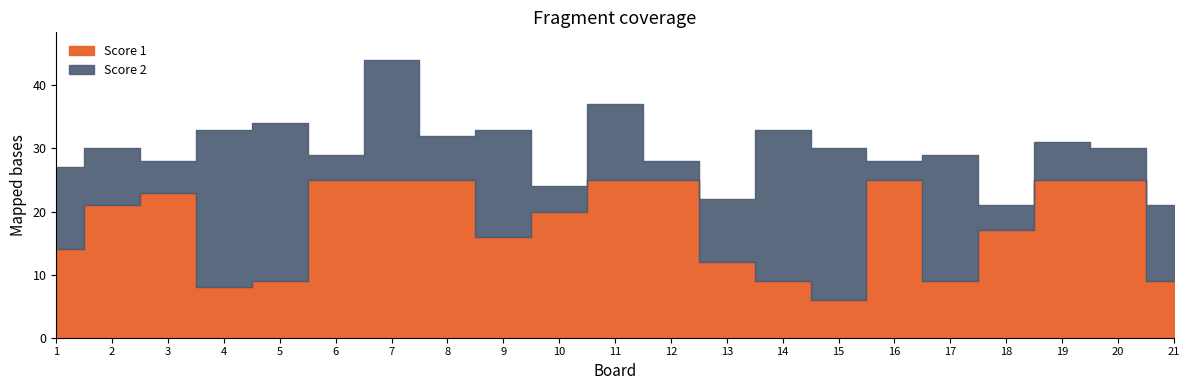

What is the value of the Score 1 point at the 19th from the left?

25